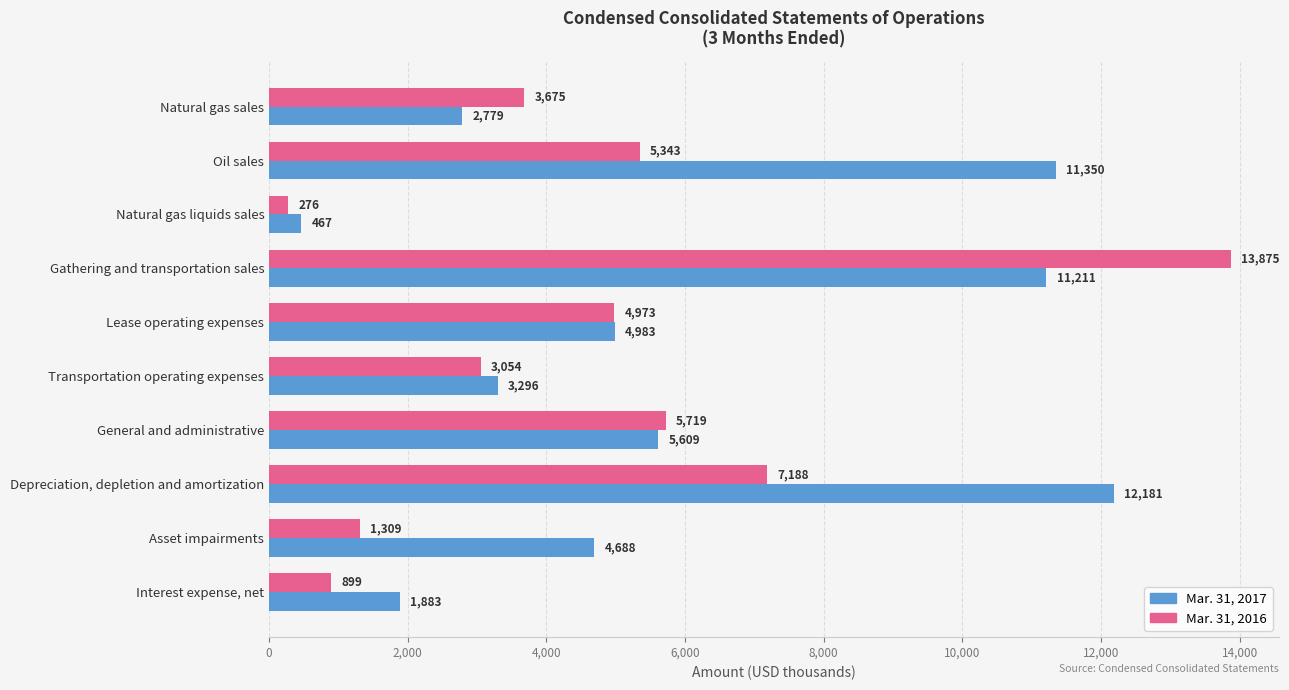

Which series has the largest range (max minus min)?

Mar. 31, 2016